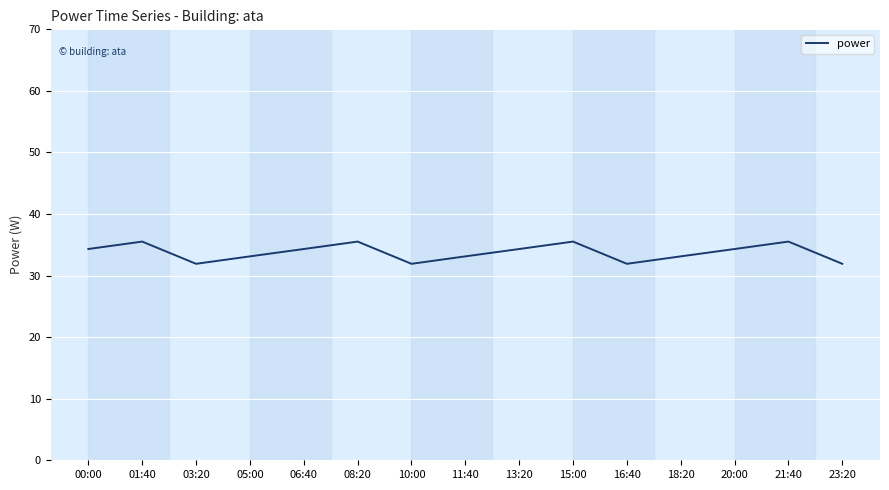

What position from the left is 06:40?

5